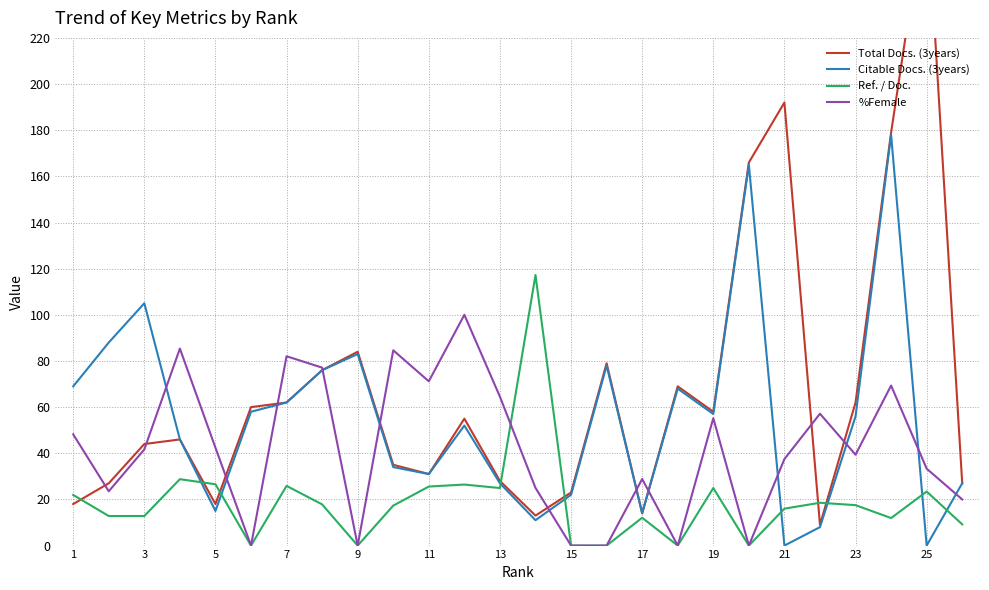

How many data points in Citable Docs. (3years) are above 56?

12